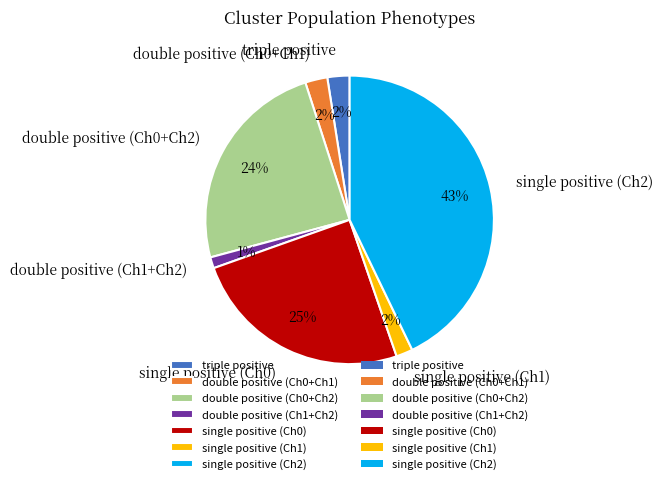

Is there any slice that represents more than half of the pie?

No